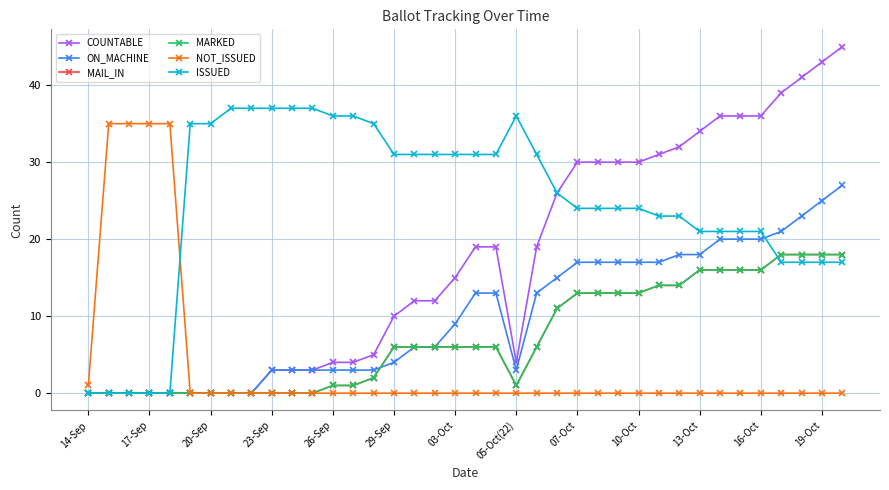

How many lines are shown in the chart?

6